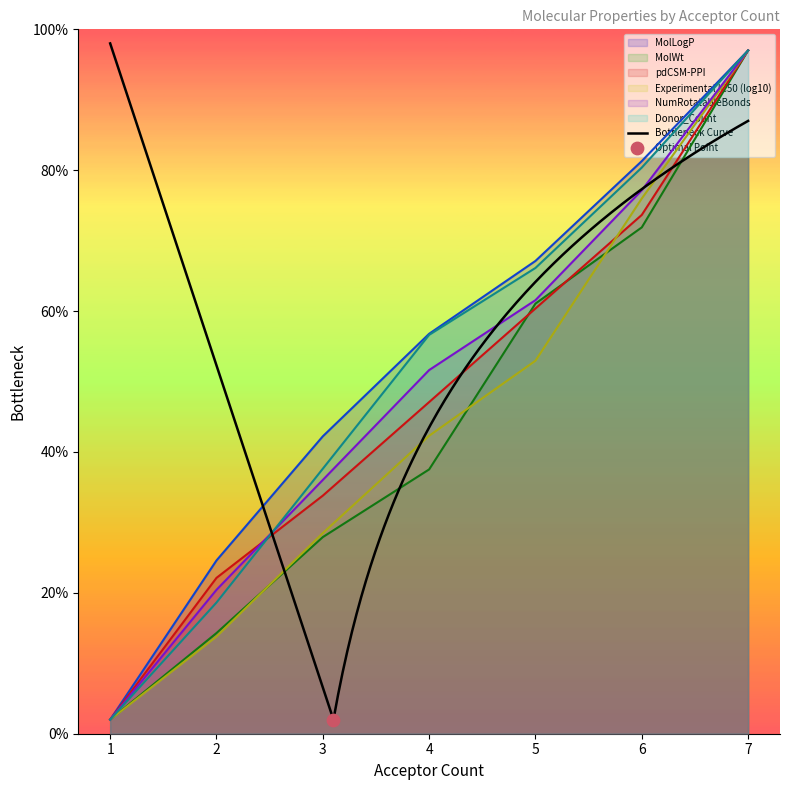

At which category is the sum across all series the highest?

7